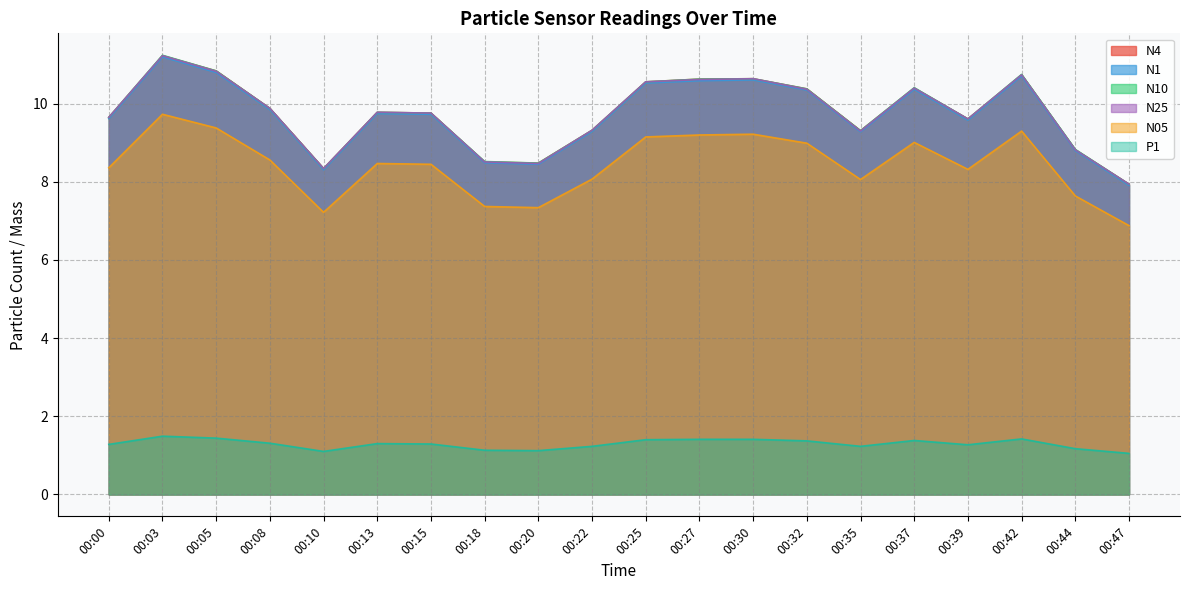

The value of N05 at 00:03 is 13.6. True or false?

False